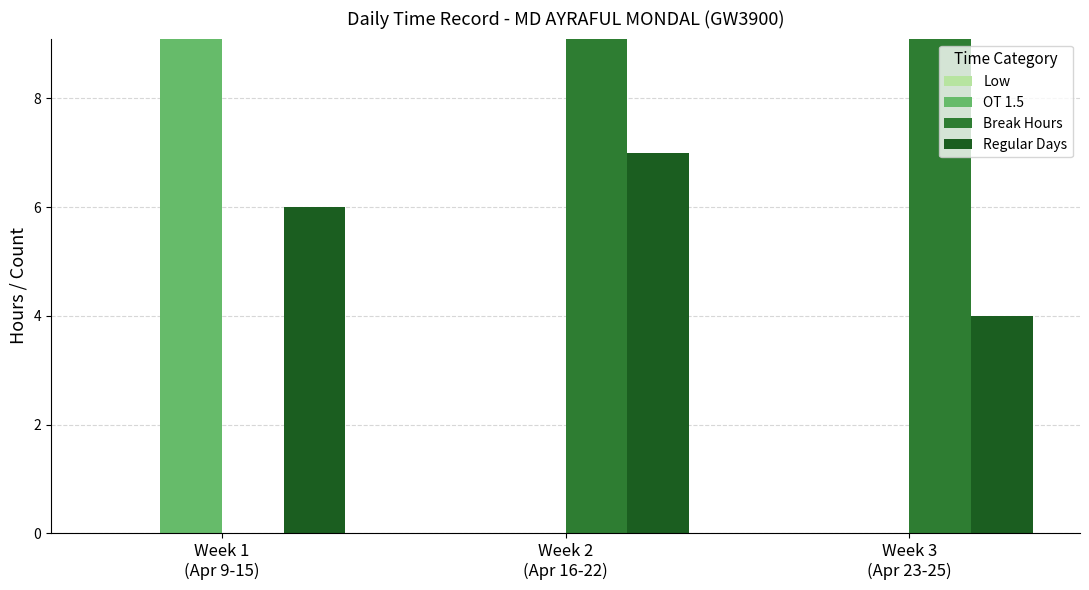

What is the total value across all series at Week 3
(Apr 23-25)?

37.1